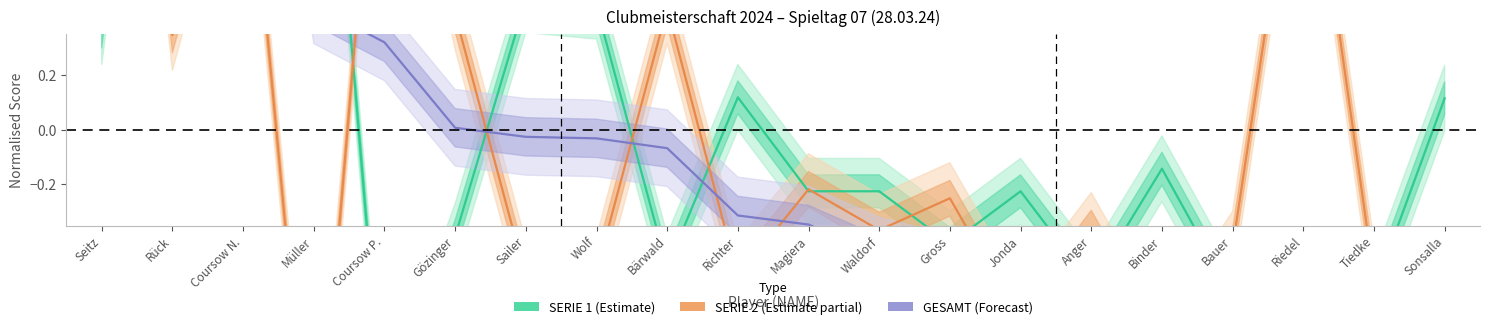

In SERIE 2 (Partial), how many points are lower than both neighbors (excluding endpoints)?

7